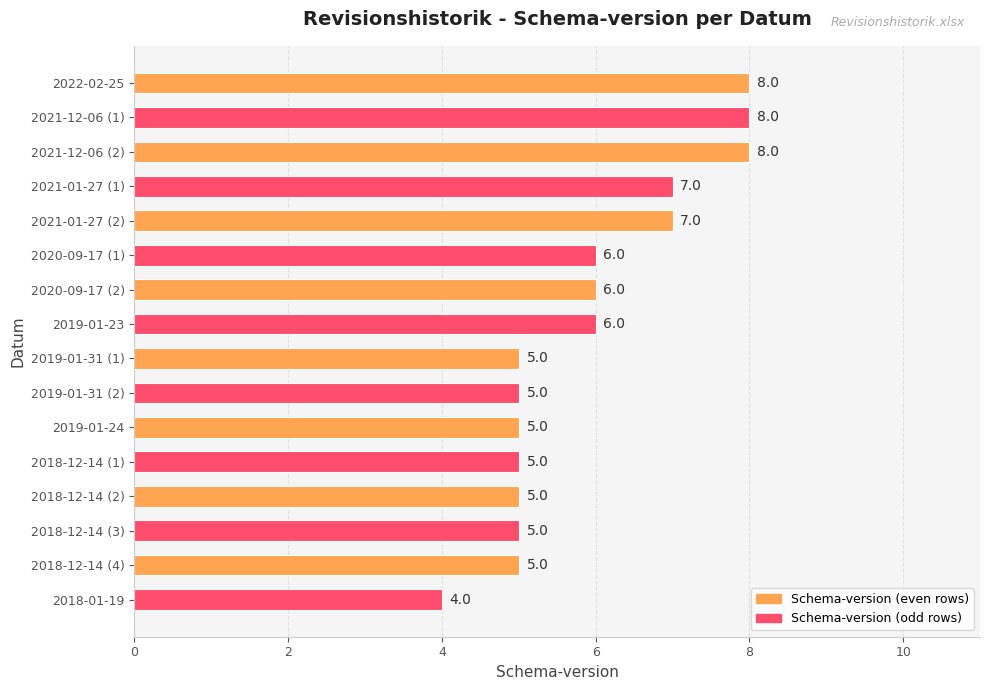

Reading top to bottom, transcribe all the data shown in this chart.

8	8	8	7	7	6	6	6	5	5	5	5	5	5	5	4